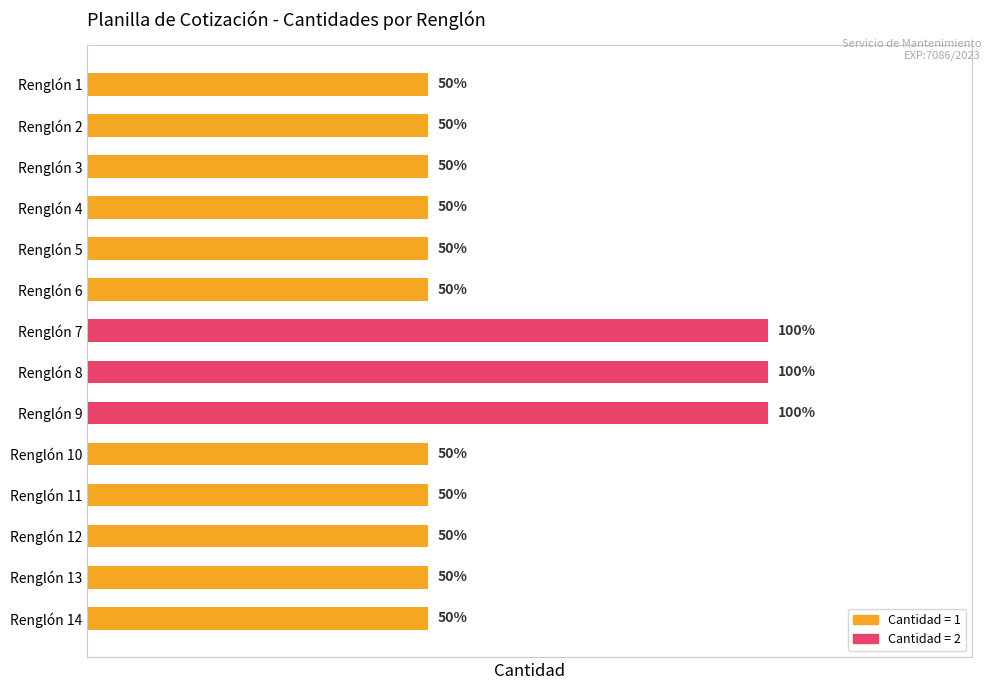

What is the average value?

1